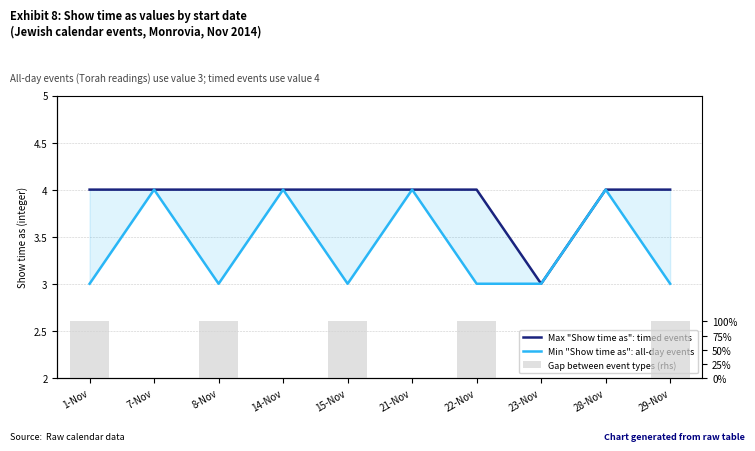

Reading left to right, extract all data points from this chart.

Max "Show time as": timed events: 1-Nov=4	7-Nov=4	8-Nov=4	14-Nov=4	15-Nov=4	21-Nov=4	22-Nov=4	23-Nov=3	28-Nov=4	29-Nov=4
Min "Show time as": all-day events: 1-Nov=3	7-Nov=4	8-Nov=3	14-Nov=4	15-Nov=3	21-Nov=4	22-Nov=3	23-Nov=3	28-Nov=4	29-Nov=3
Gap between event types (rhs): 1-Nov=1	7-Nov=0	8-Nov=1	14-Nov=0	15-Nov=1	21-Nov=0	22-Nov=1	23-Nov=0	28-Nov=0	29-Nov=1